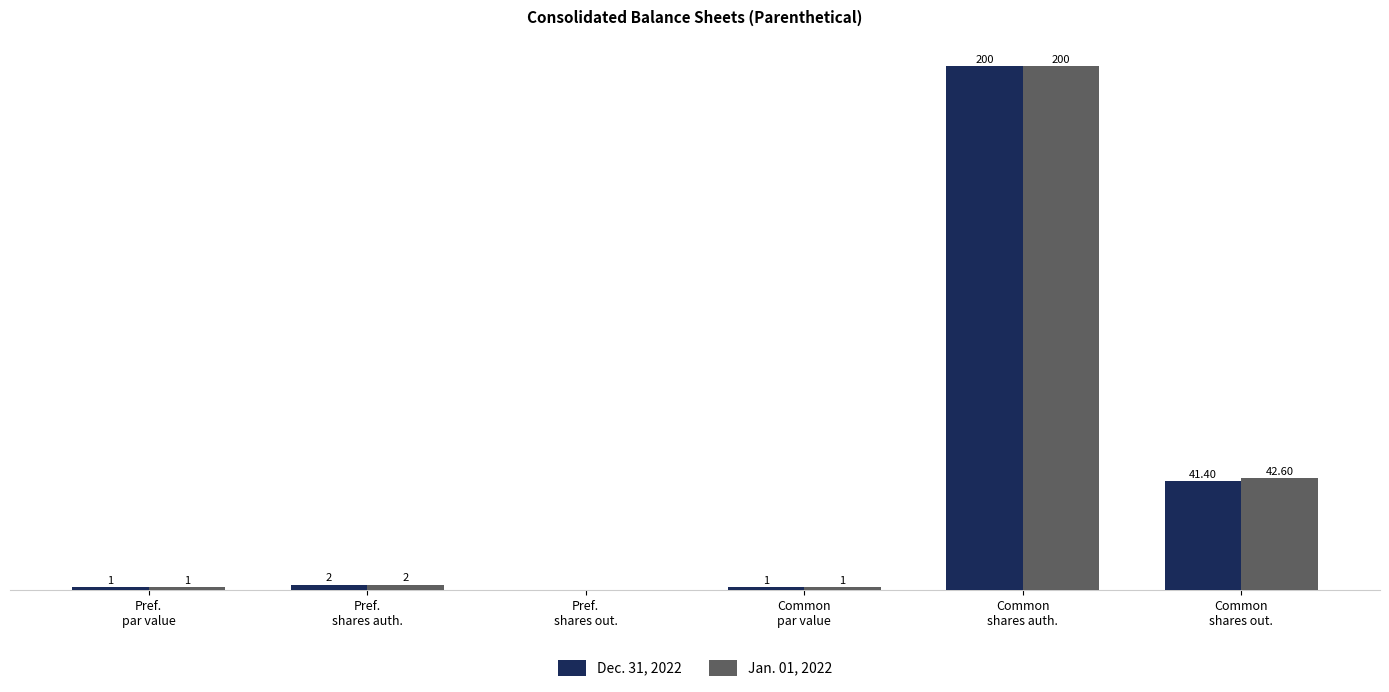

Which series has the largest total across all categories?

Jan. 01, 2022